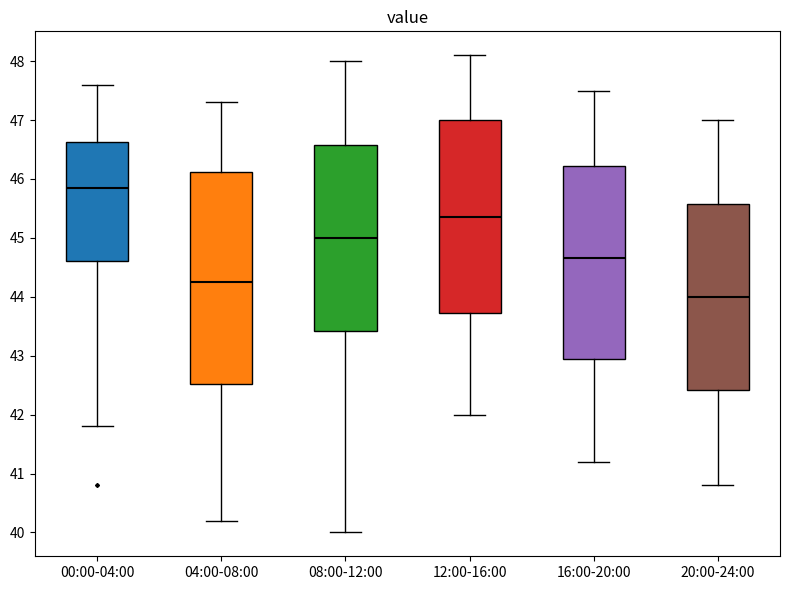

Which box has the highest median line?

00:00-04:00